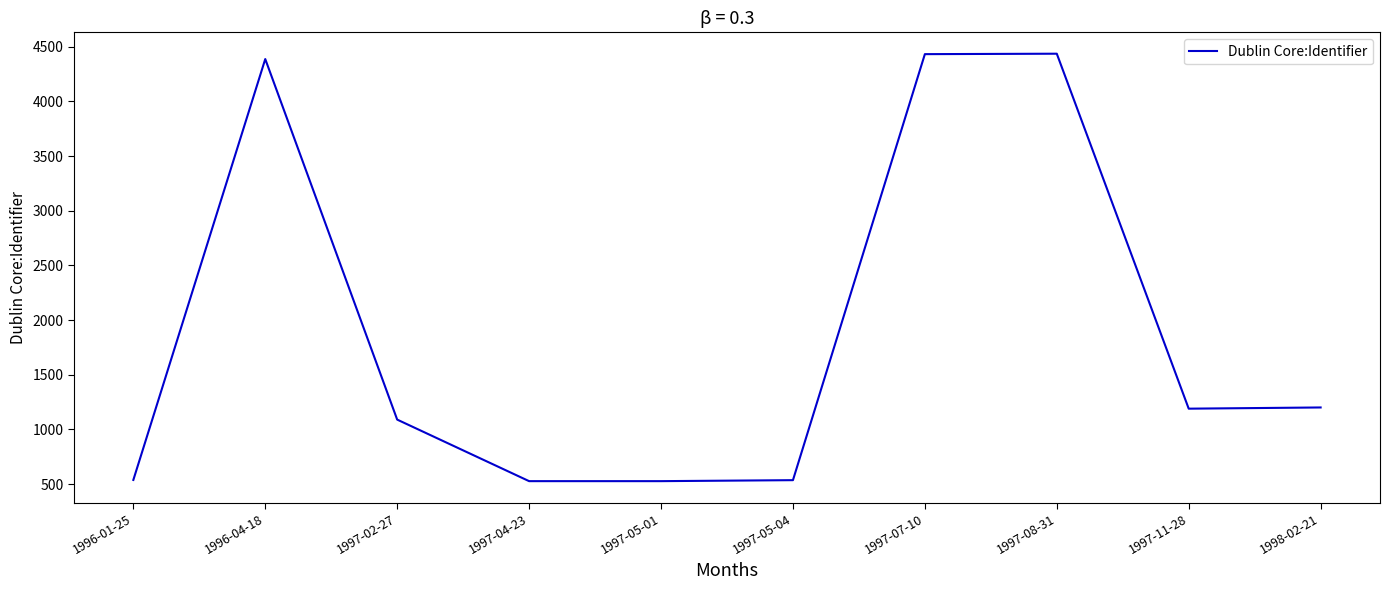

True or false: the data has more than 0 interior local peaks.

True